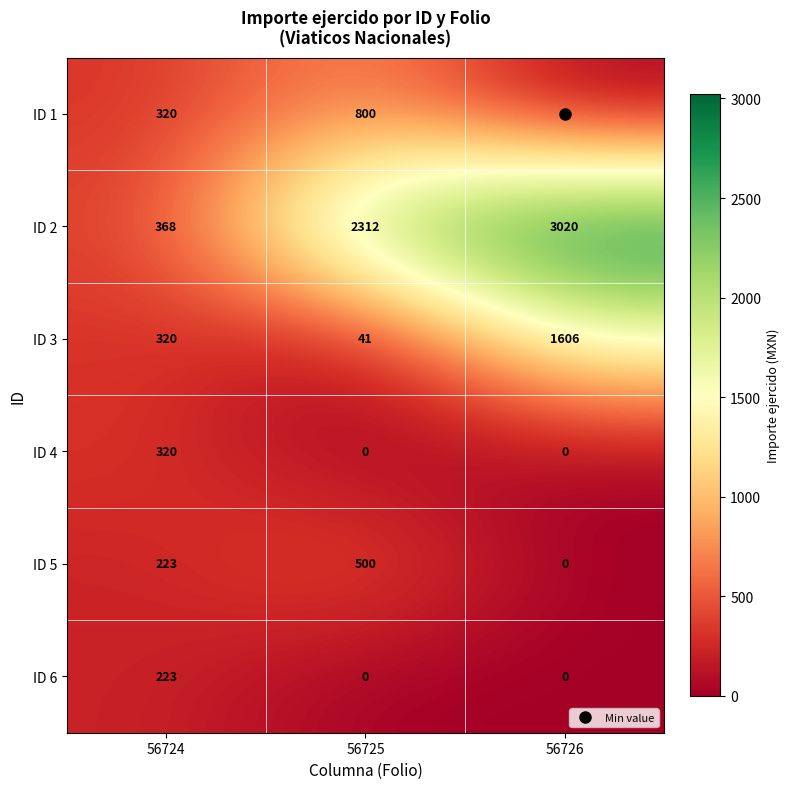

True or false: ID 4 has a value of 320 at 56724.

True